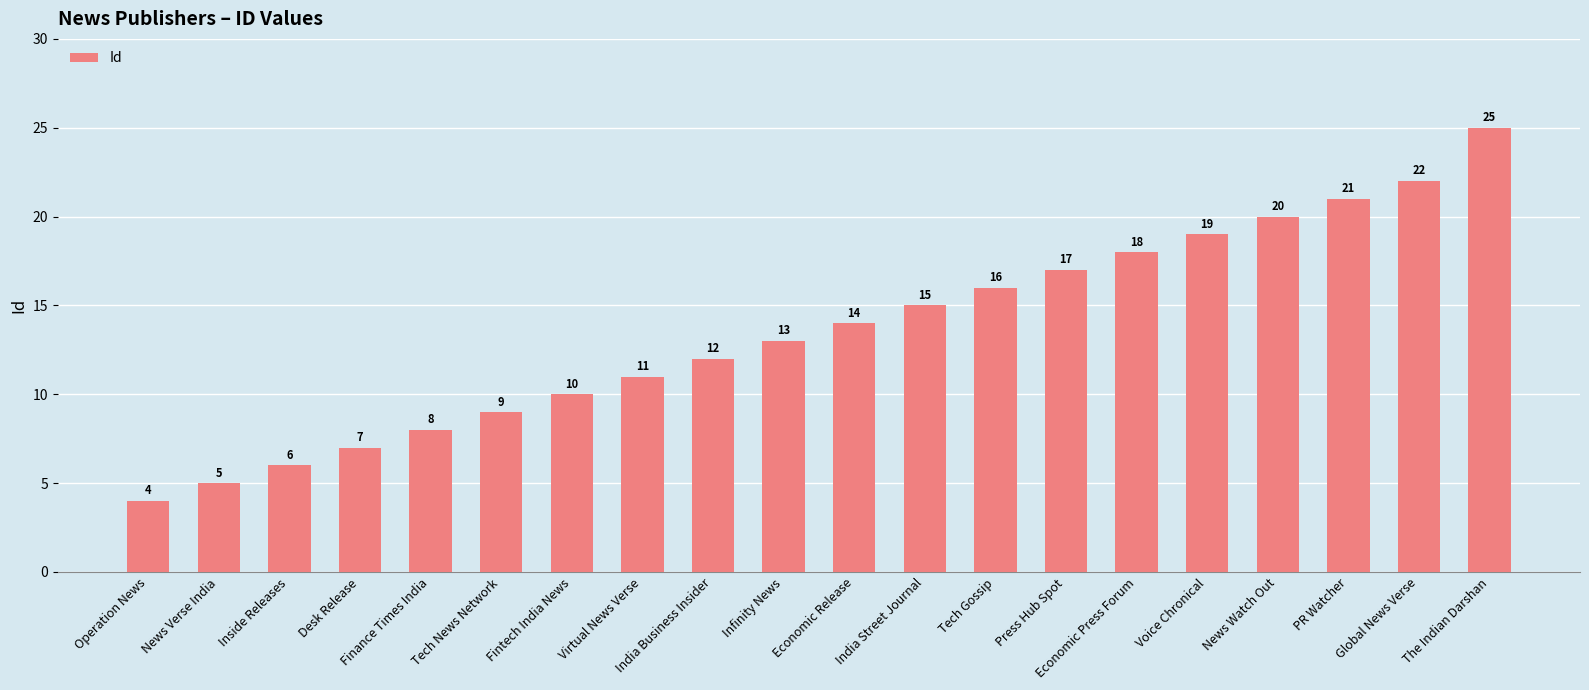

List the labels in order of value, smallest first.

Operation News, News Verse India, Inside Releases, Desk Release, Finance Times India, Tech News Network, Fintech India News, Virtual News Verse, India Business Insider, Infinity News, Economic Release, India Street Journal, Tech Gossip, Press Hub Spot, Economic Press Forum, Voice Chronical, News Watch Out, PR Watcher, Global News Verse, The Indian Darshan